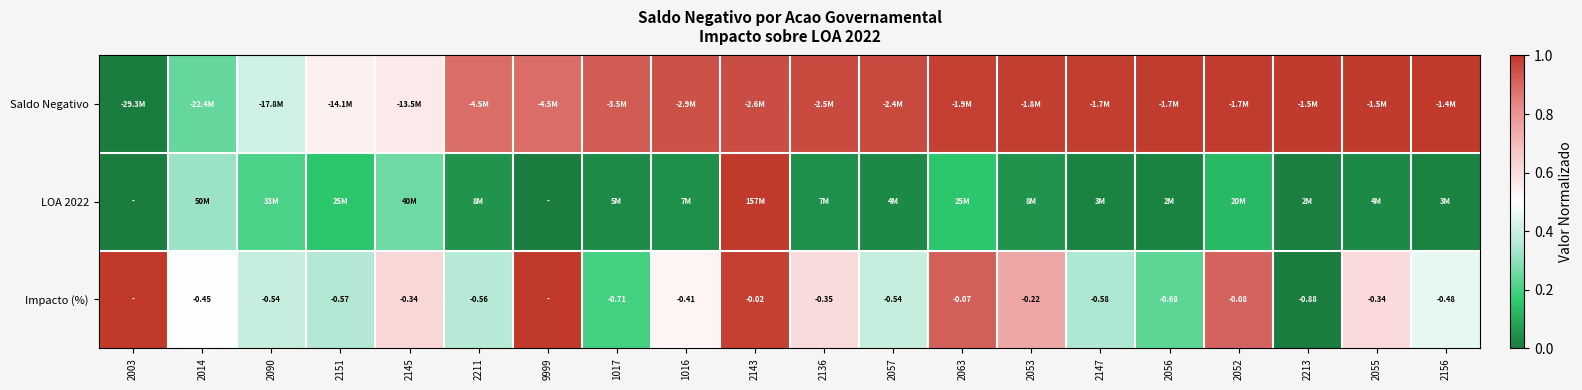

What is the average value of the Saldo Negativo series?

0.8